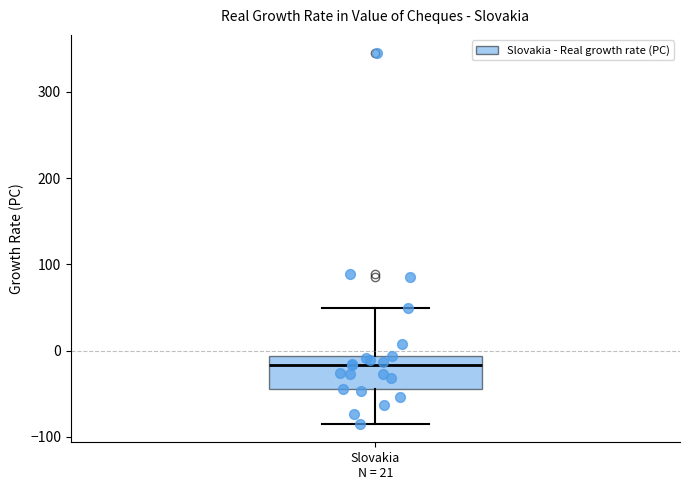

Transcribe this box plot: give where the median line is, the range the box spans, and where the two whiskers end, as read against the y-axis. The values are not printed on the chart, so give them approximately, as read against the axis.

median -20, box -40 to -10, whiskers -80 to 50